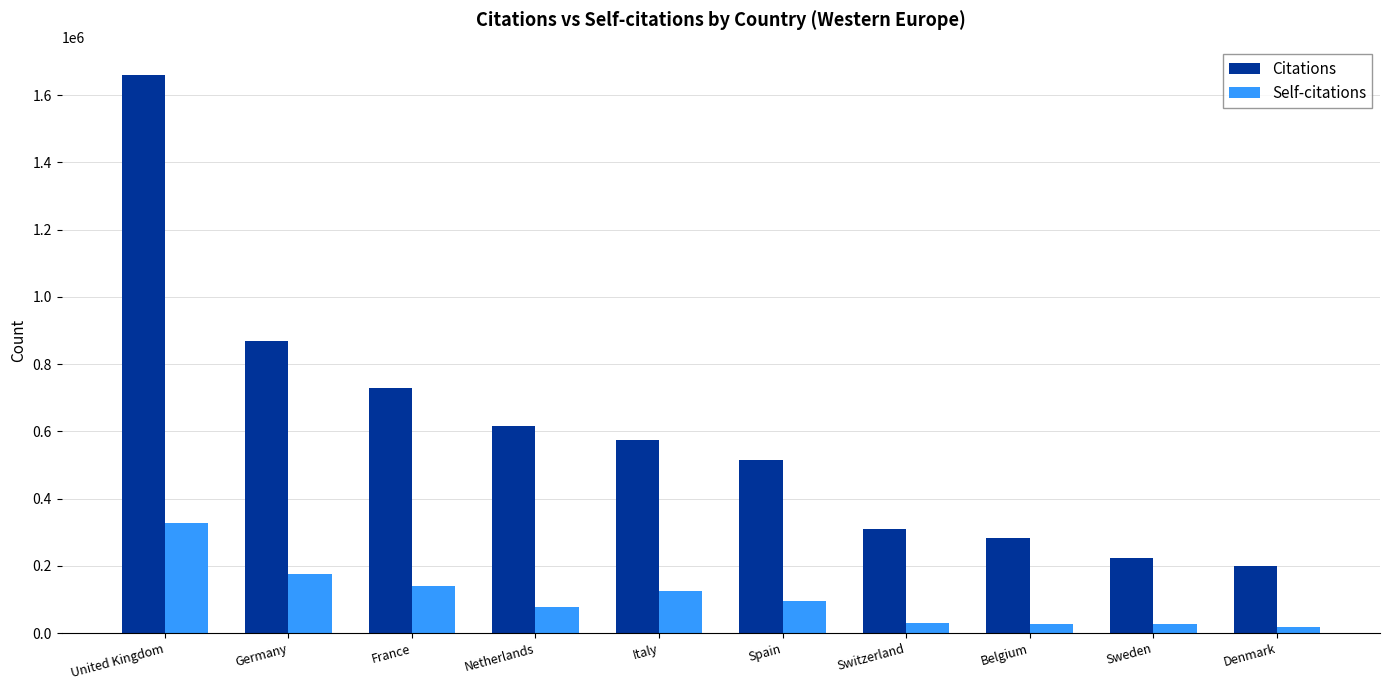

What is the difference between the maximum and minimum values in the Citations series?

1461404